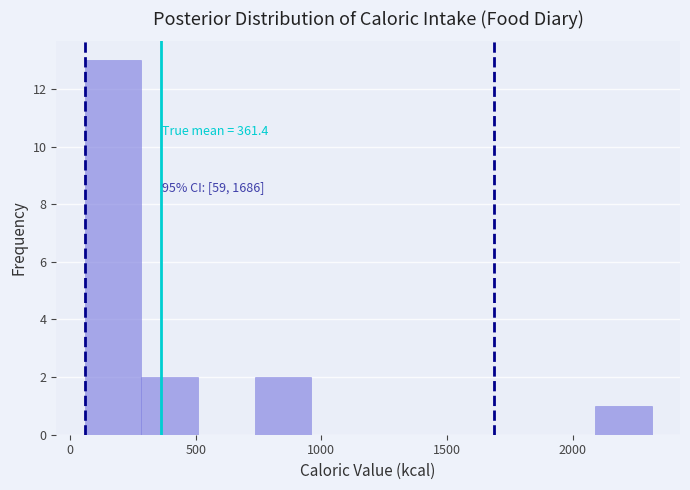

Which range on the x-axis has the tallest bar?

50 to 300